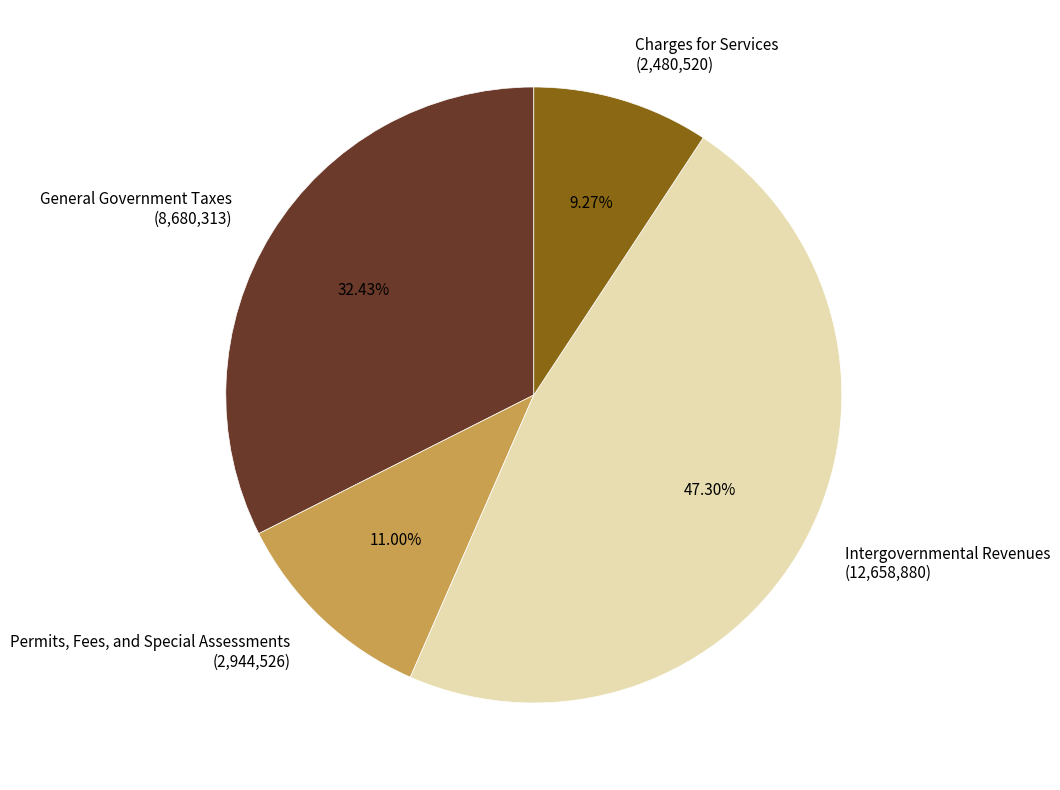

The Permits, Fees, and Special Assessments slice represents 11% of the pie. True or false?

True